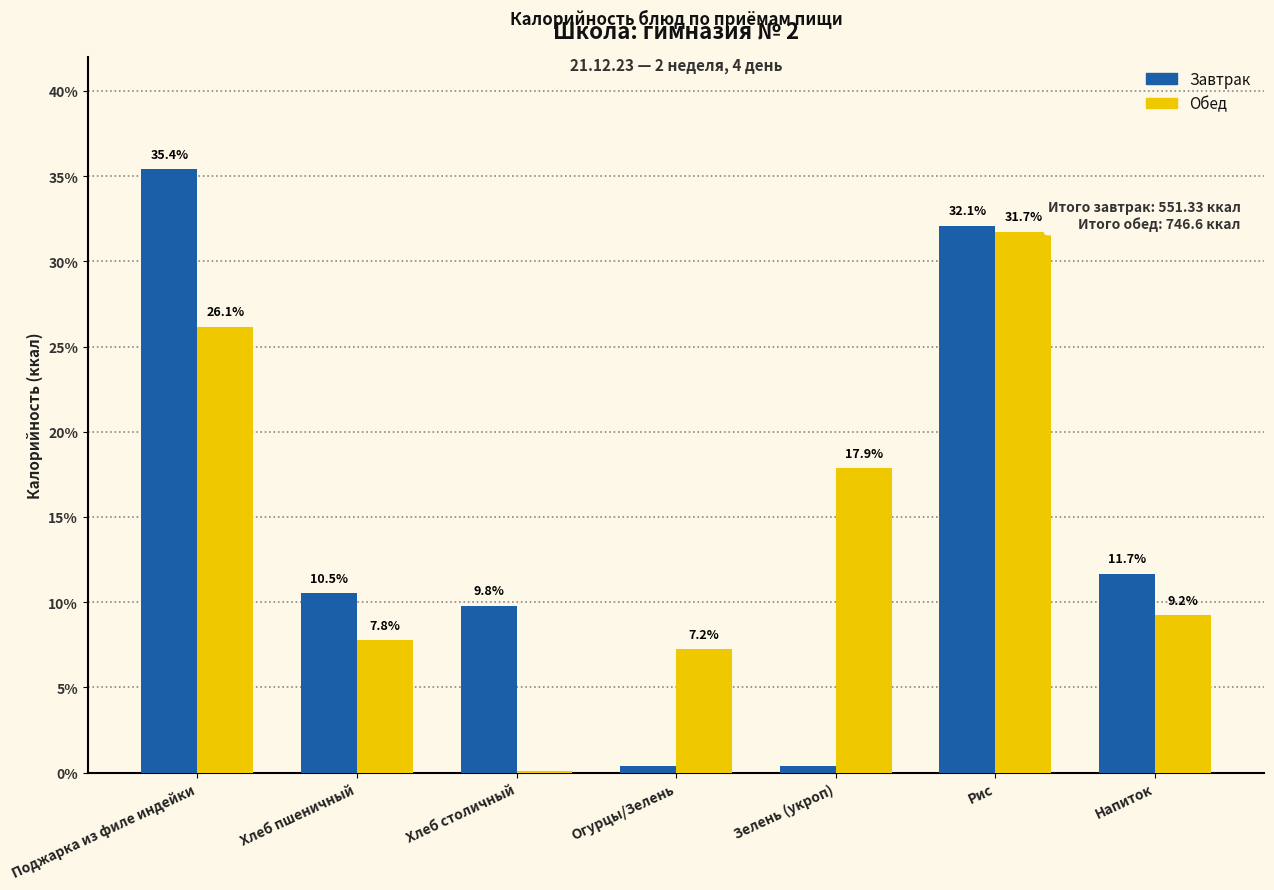

Which series has the largest total across all categories?

Завтрак